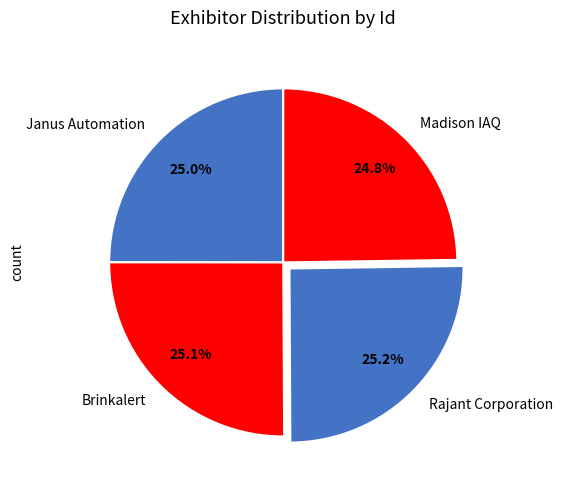

Does any single category account for the majority?

No